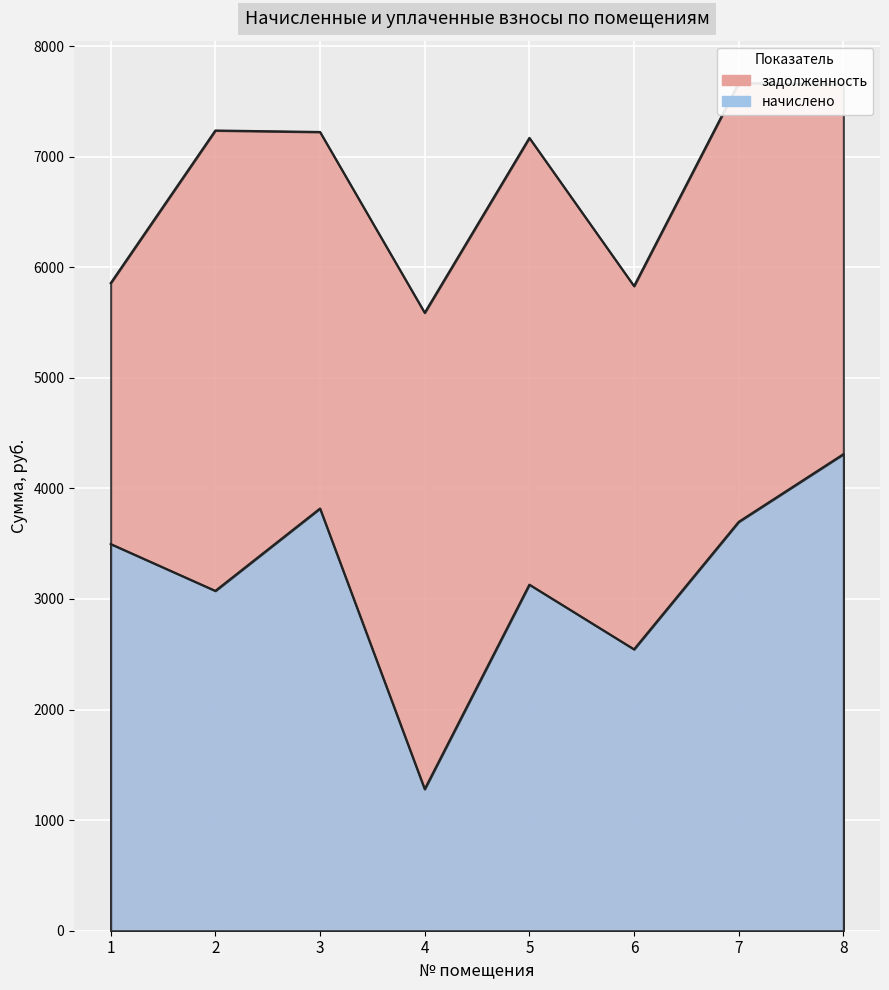

At which label is начислено closest to 2794?

6